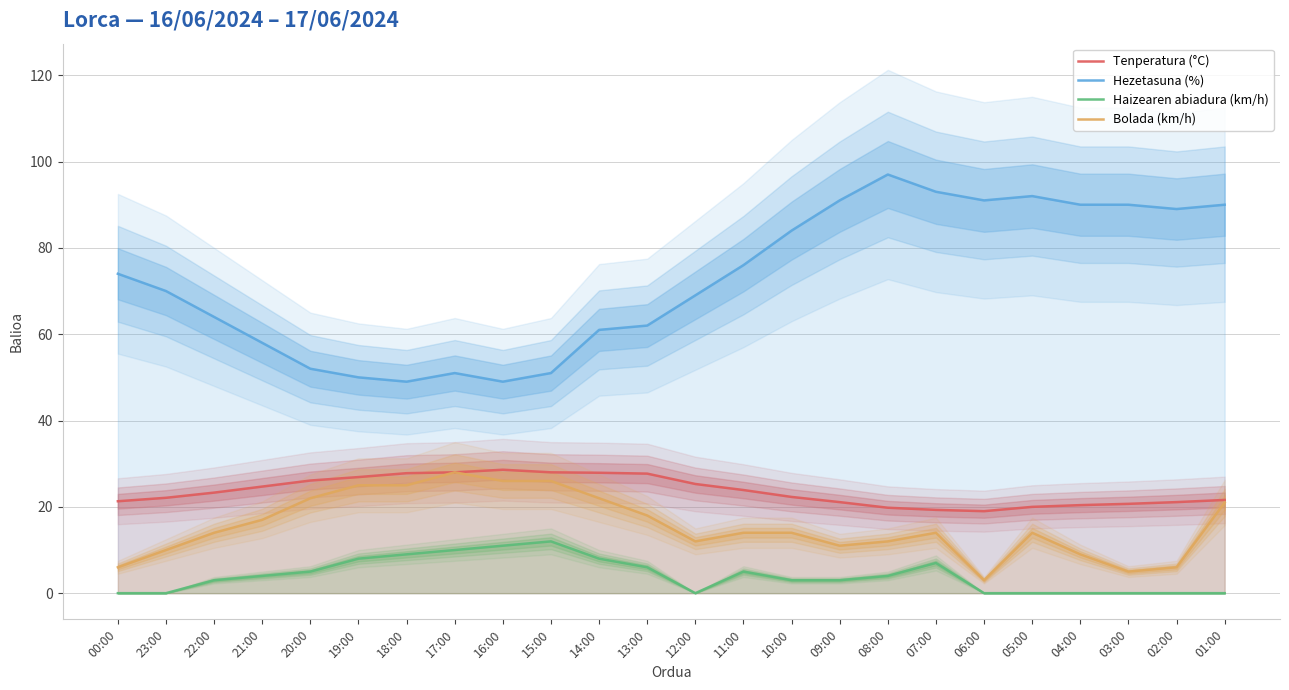

Which series has the largest total across all categories?

Hezetasuna (%)